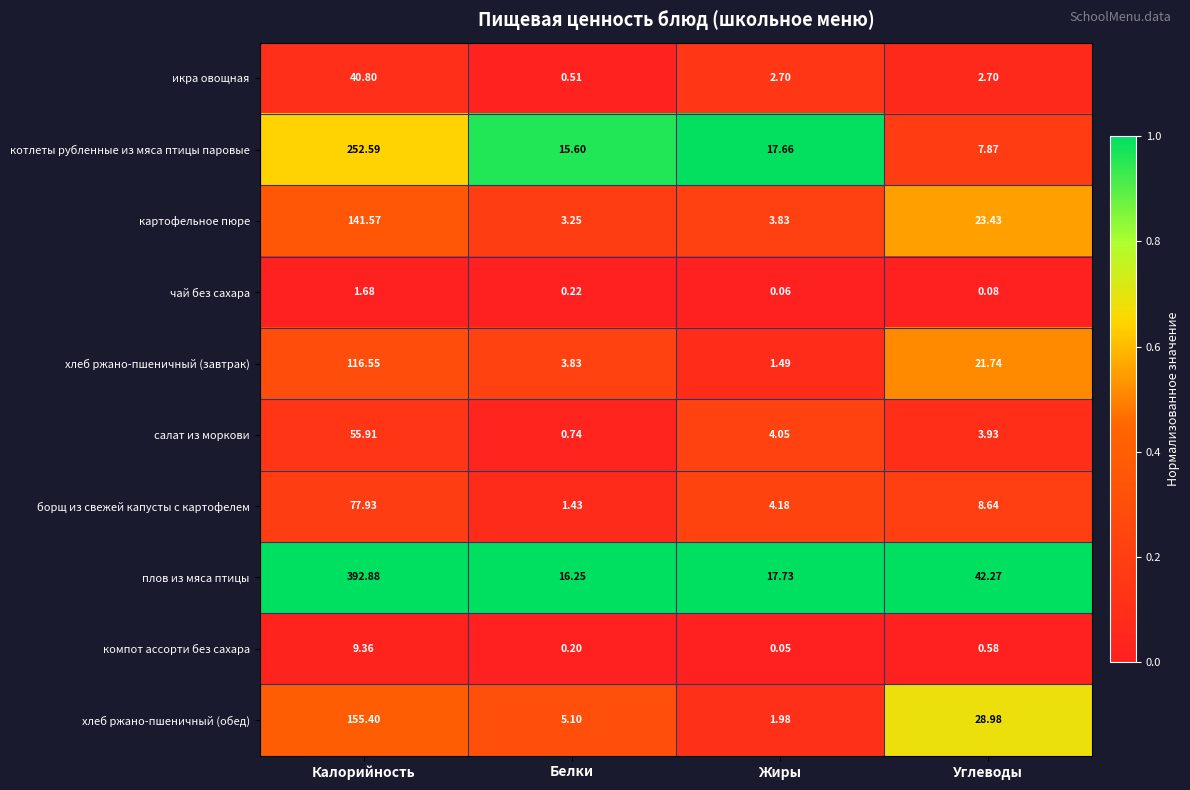

At which category is the sum across all series the highest?

Калорийность